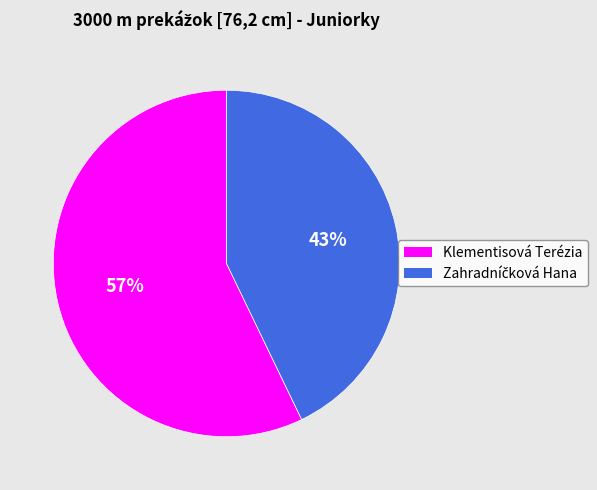

Count the number of slices in the pie.

2